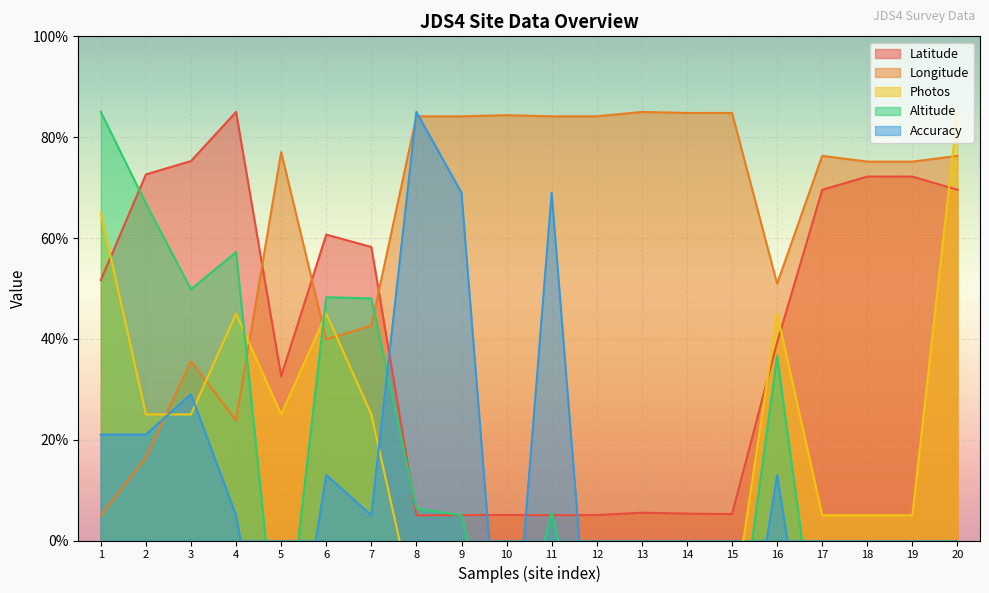

How many series are shown in this chart?

5